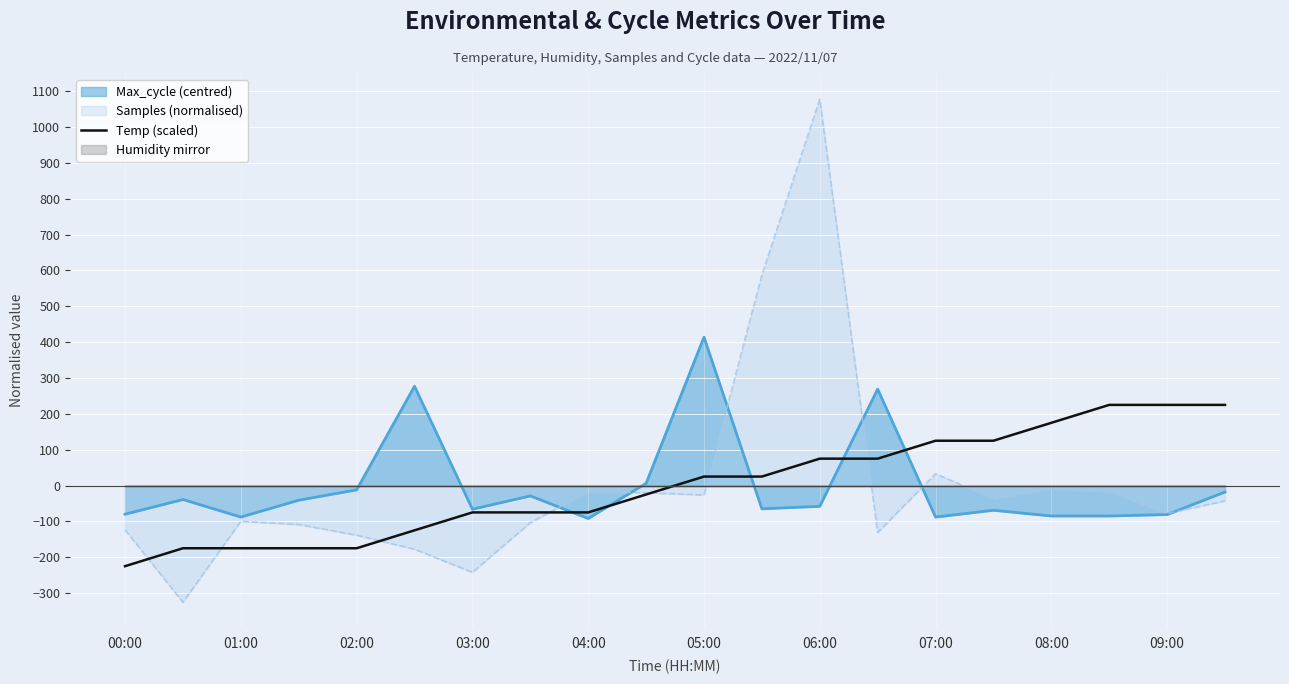

Read the value at 11.

25.0